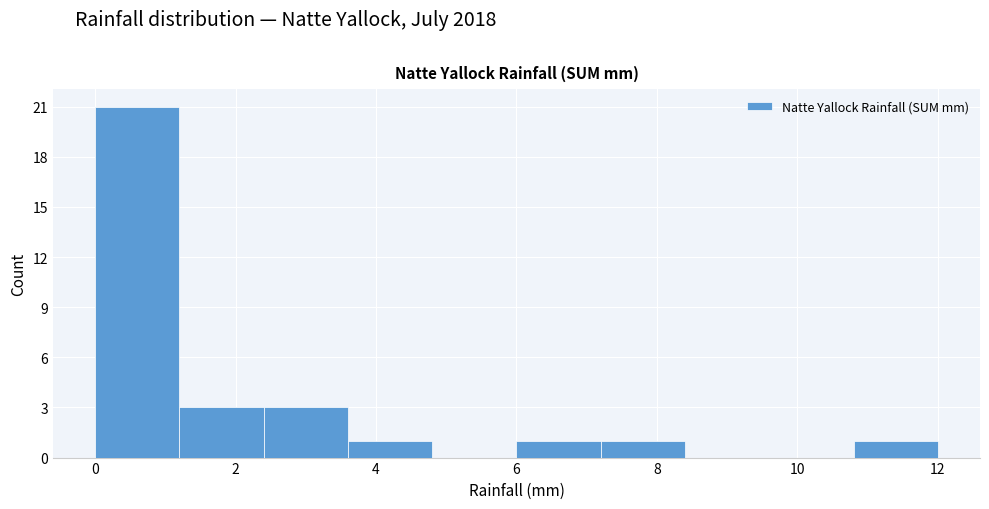

Reading left to right, transcribe this chart: for each bar, give the range it covers on the x-axis and its height. The values are not printed on the chart, so give them approximately, as read against the axis.

0.0 to 1.2: 21
1.2 to 2.4: 3
2.4 to 3.6: 3
3.6 to 4.8: 1
4.8 to 6.0: 0
6.0 to 7.2: 1
7.2 to 8.4: 1
8.4 to 9.6: 0
9.6 to 10.8: 0
10.8 to 12.0: 1